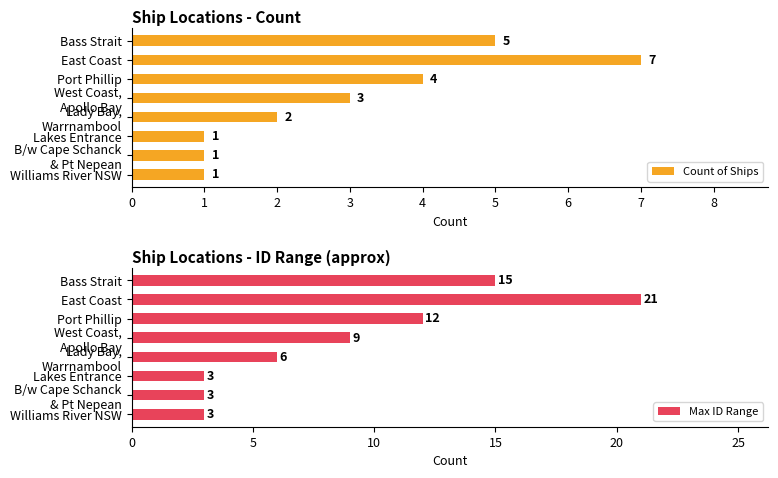

What value does the Count of Ships series have at Port Phillip?

4